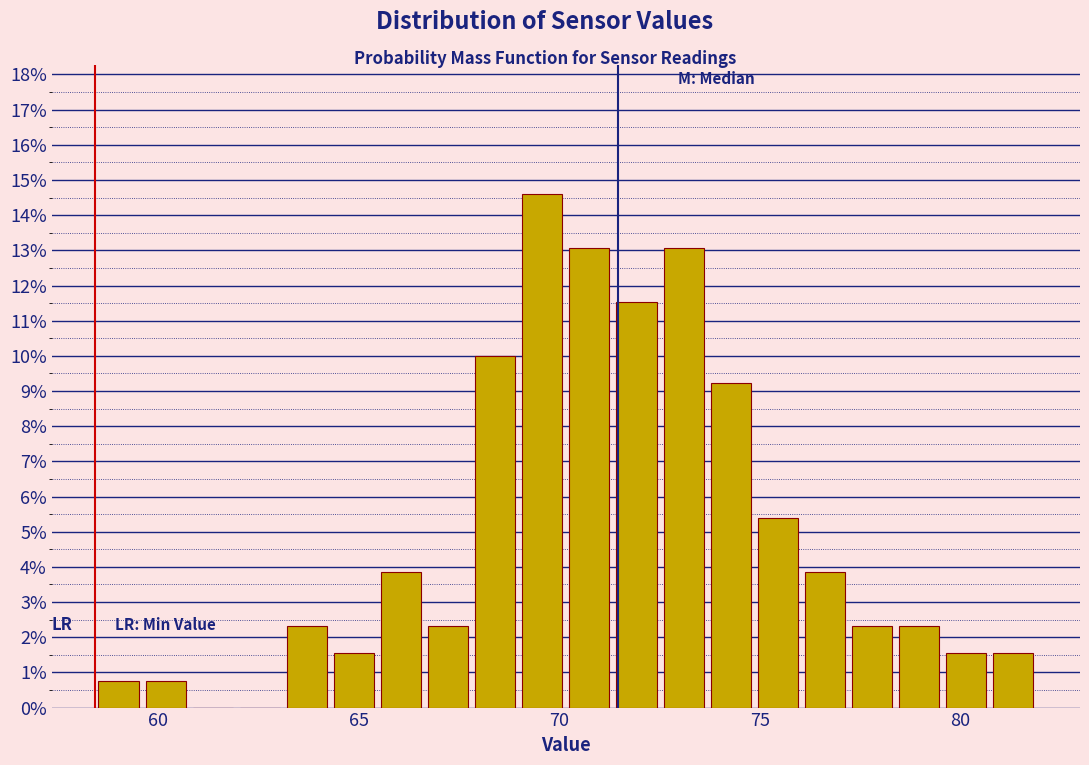

Read against the x-axis, roughly where is the centre of the tallest bar?

69.5